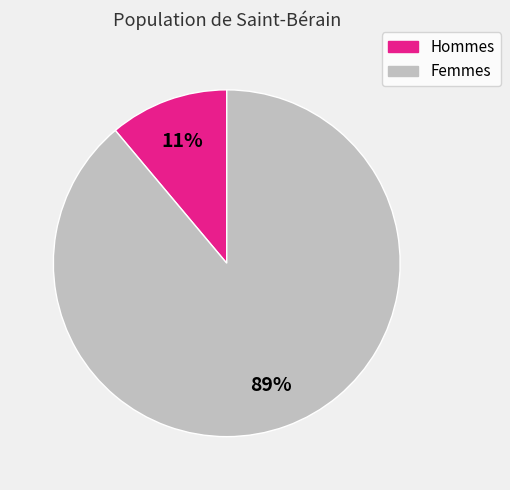

True or false: Hommes accounts for 11% of the total.

True